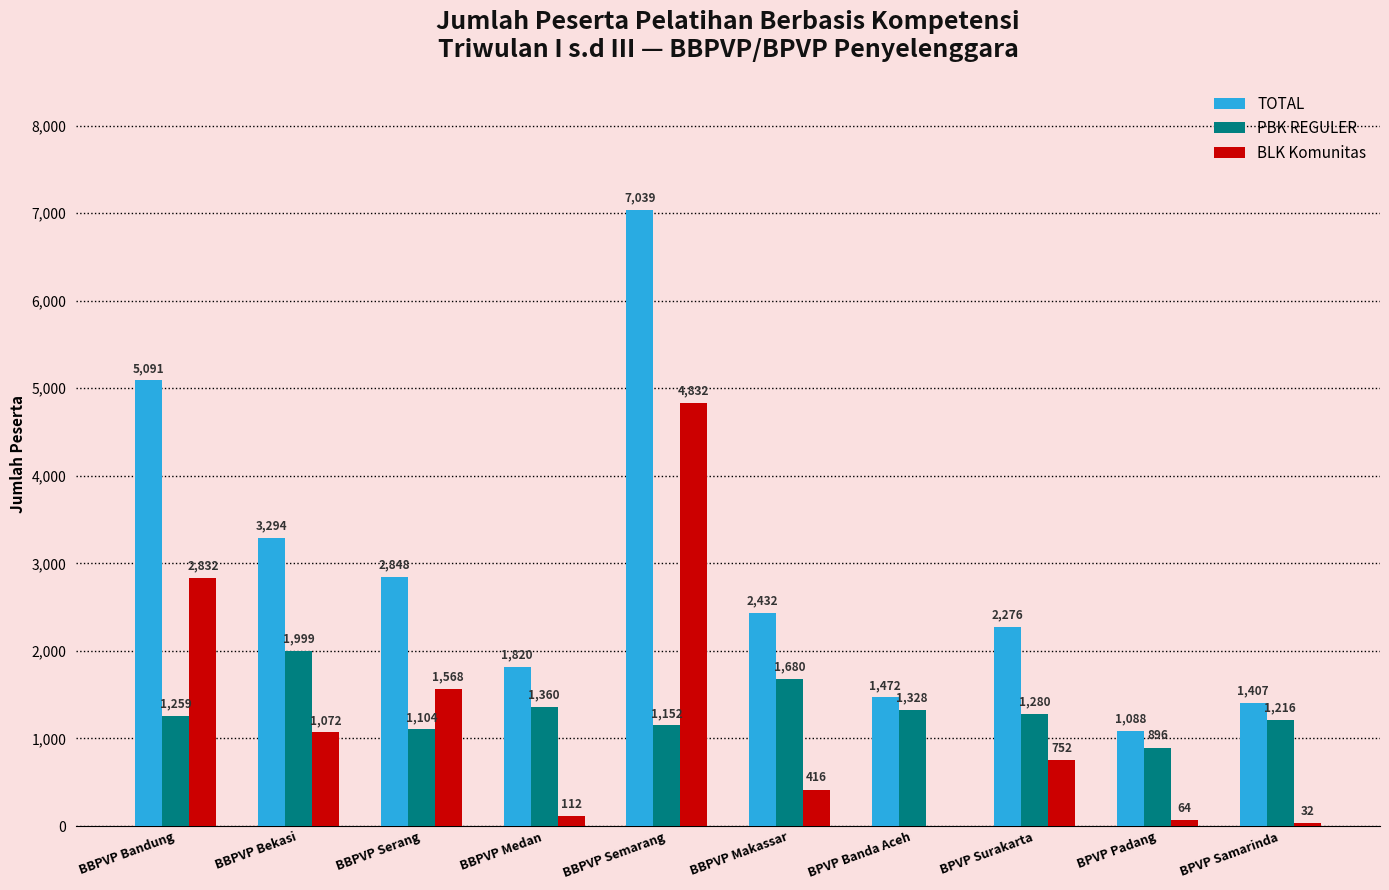

True or false: TOTAL has a value of 1407 at BPVP Samarinda.

True